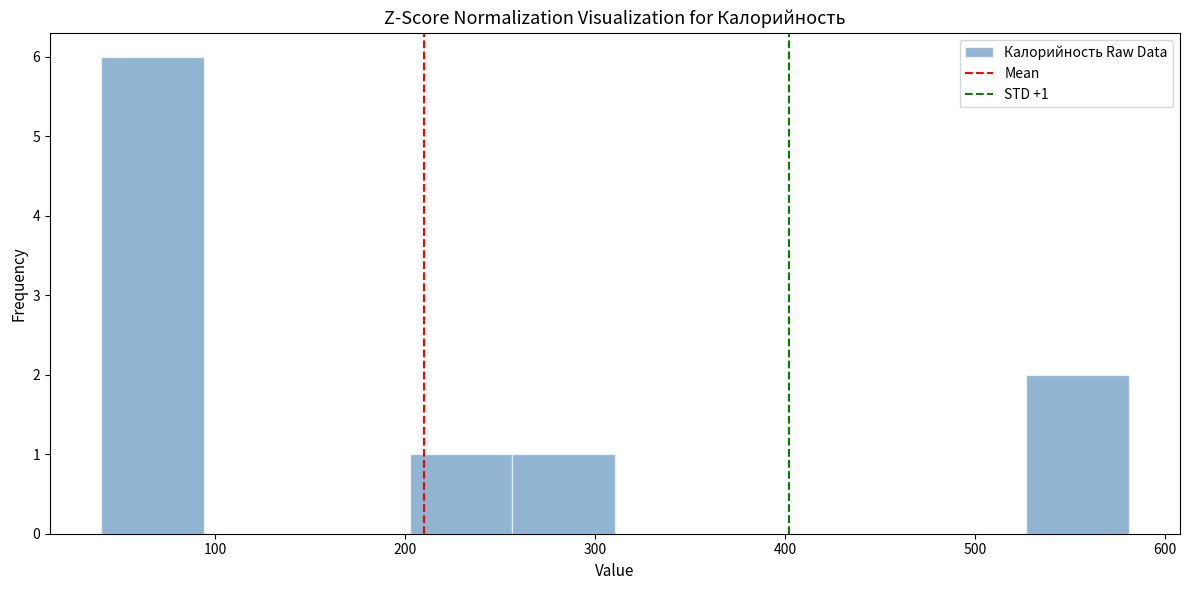

Over which range of the x-axis is the bar tallest?

40 to 90